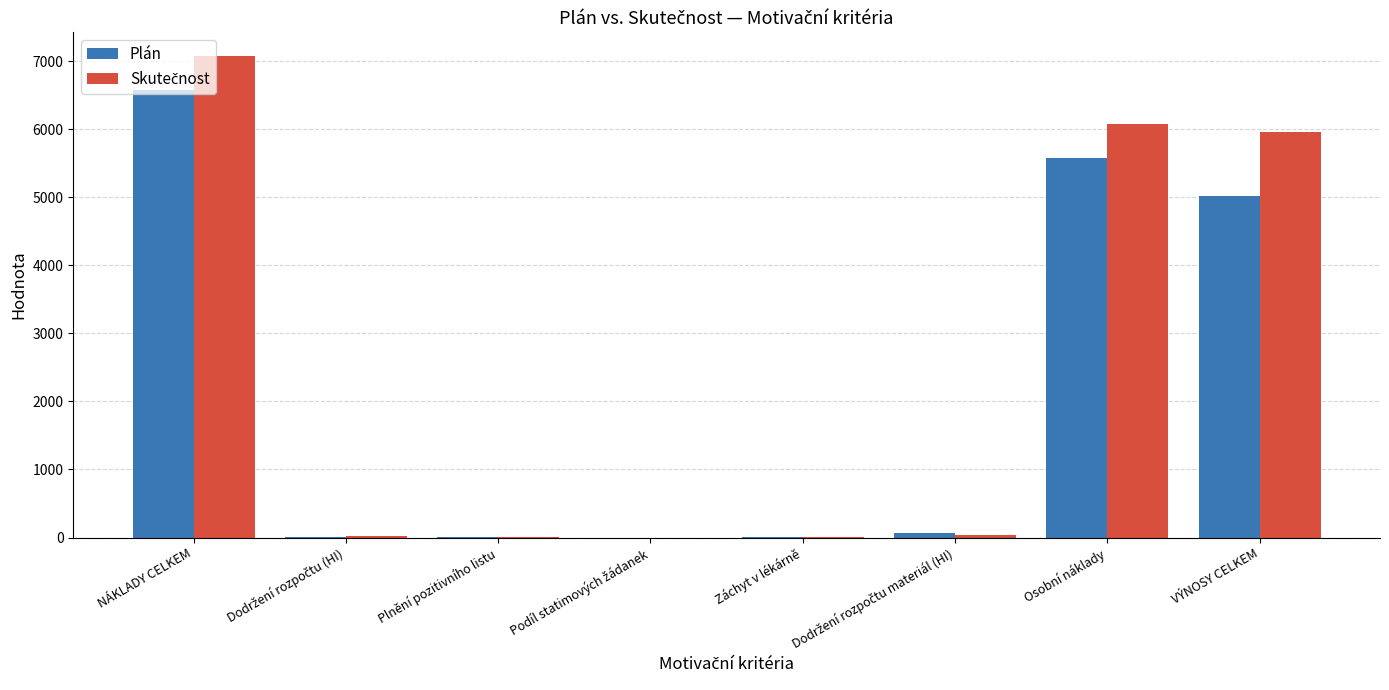

What is the sum of all Plán values?

17242.5